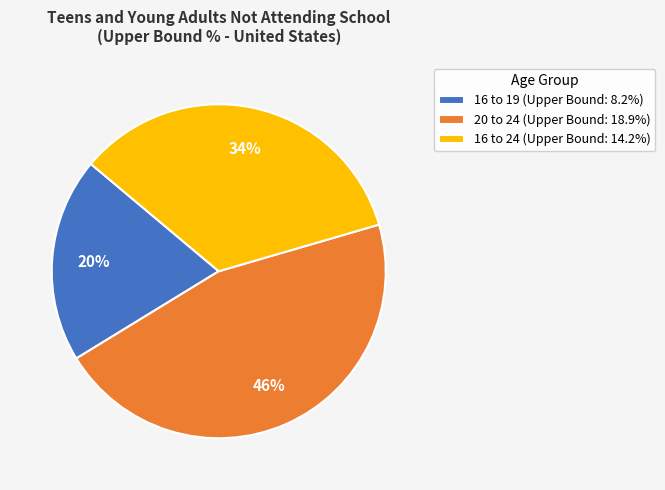

What is the largest slice in the pie chart?

20 to 24